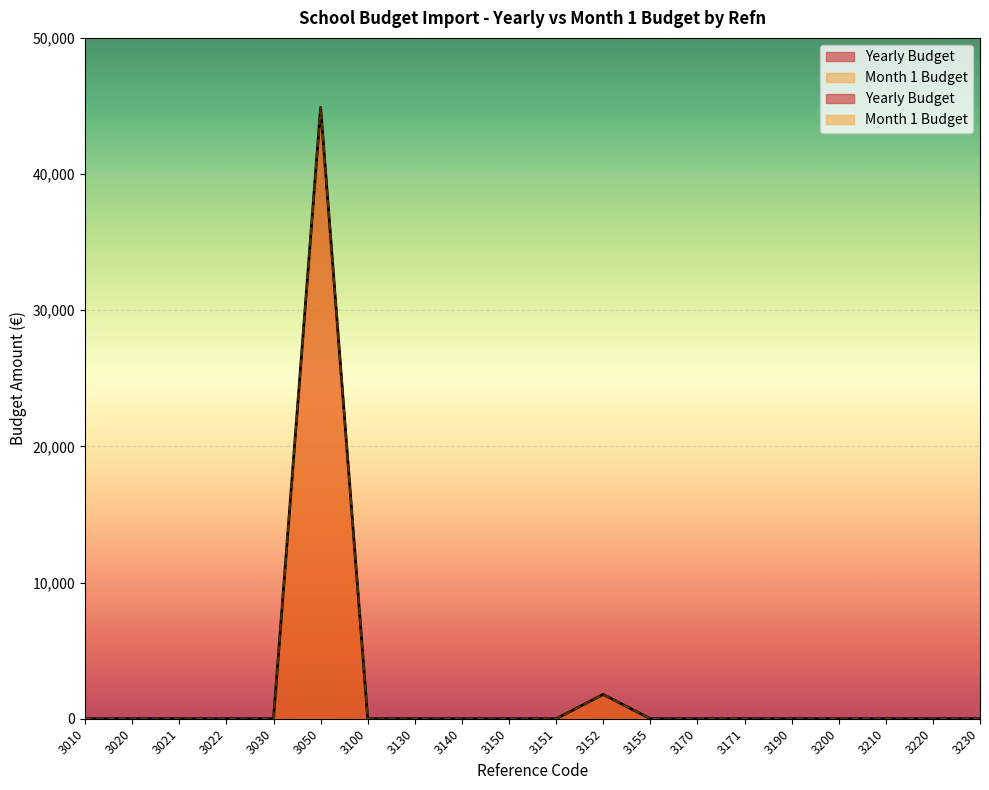

True or false: Month 1 Budget and Yearly Budget intersect in this chart.

False